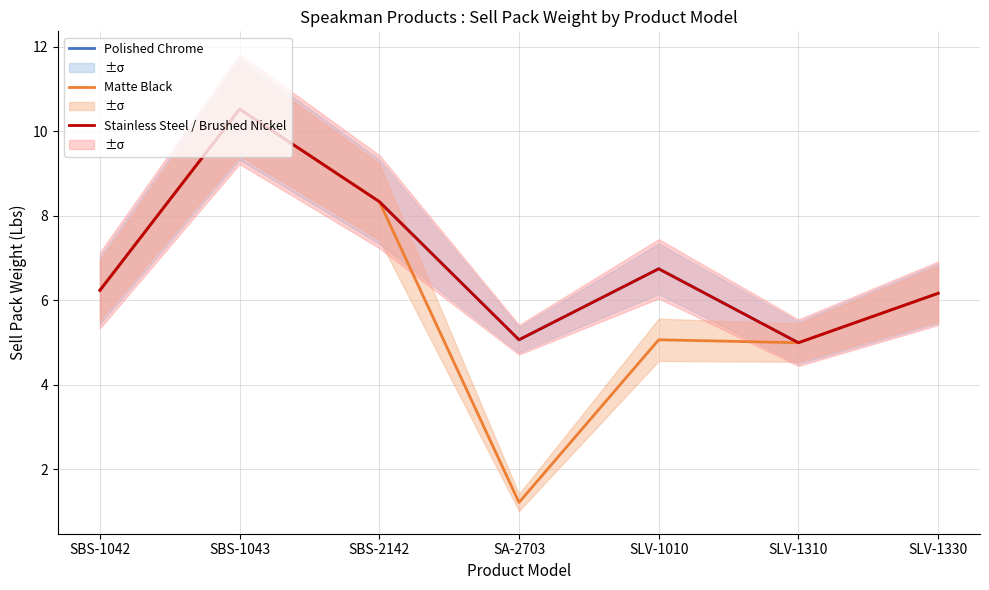

What is the value of the Matte Black point at the 5th from the left?

5.1